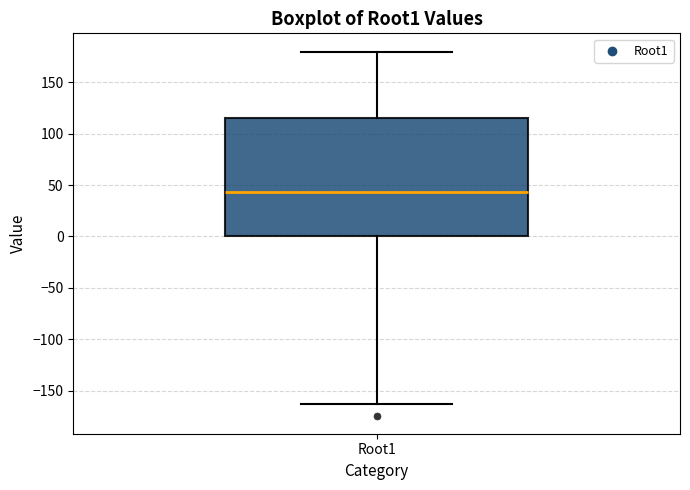

Transcribe this box plot: give where the median line is, the range the box spans, and where the two whiskers end, as read against the y-axis. The values are not printed on the chart, so give them approximately, as read against the axis.

median 45, box 0 to 115, whiskers -165 to 180